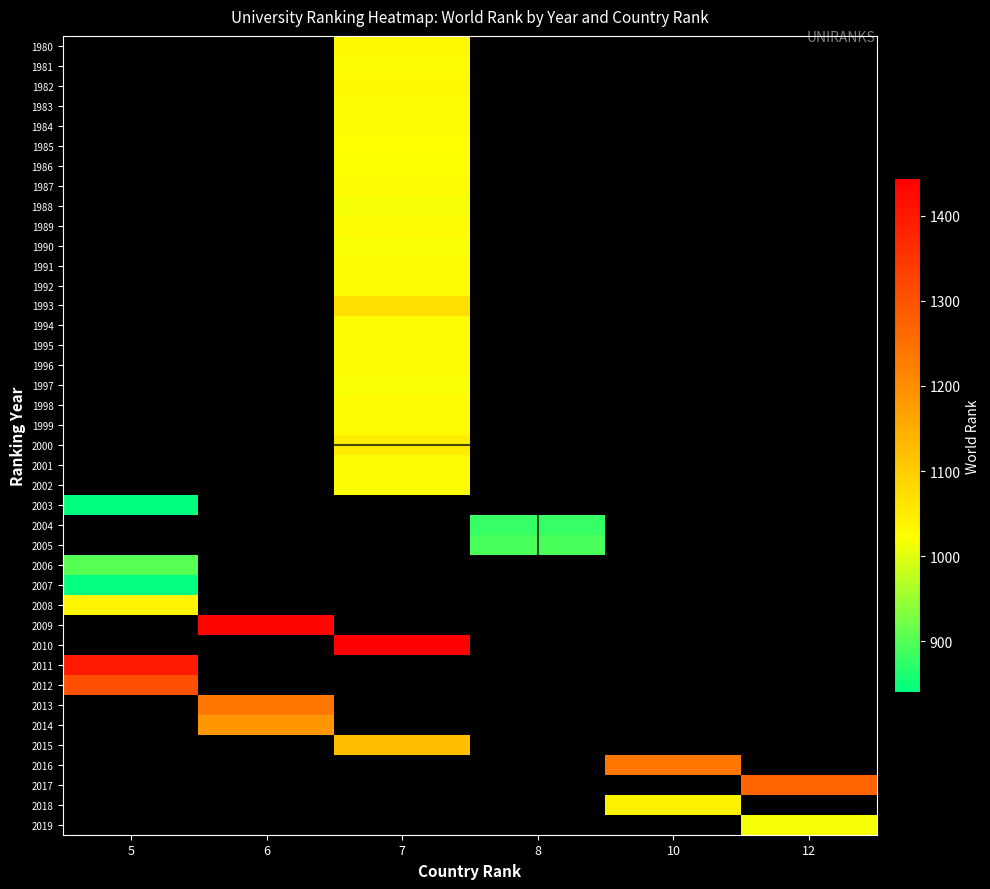

What is the minimum value for 2012?

1307.0